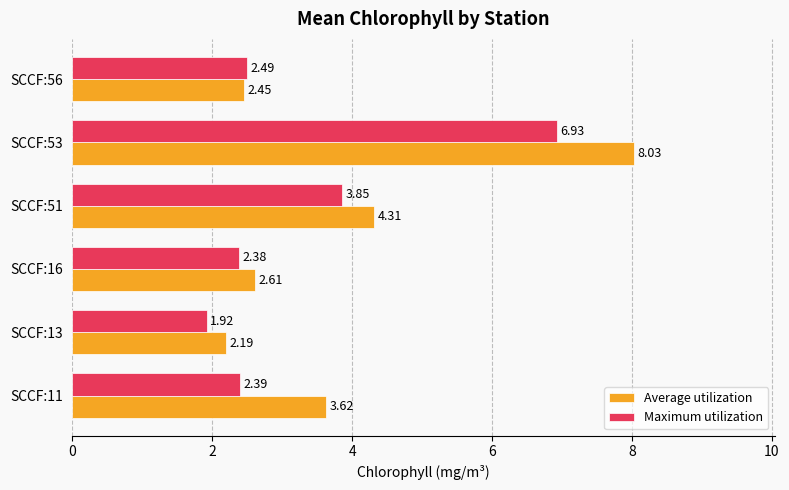

Which category has the highest value in the Maximum utilization series?

SCCF:53